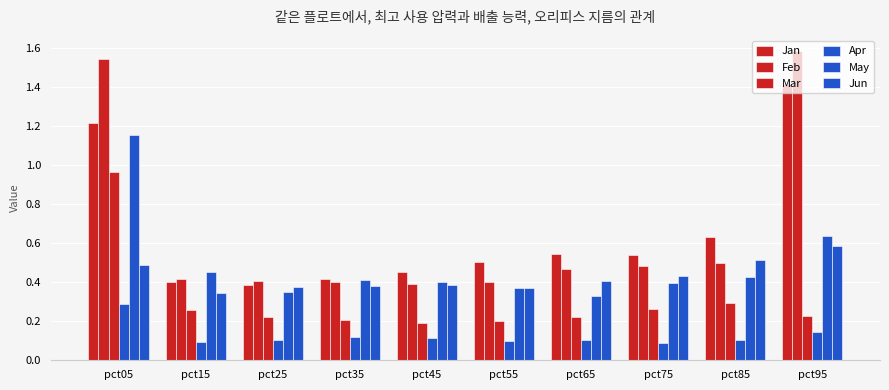

What is the value of the May bar at the 6th from the left?

0.4